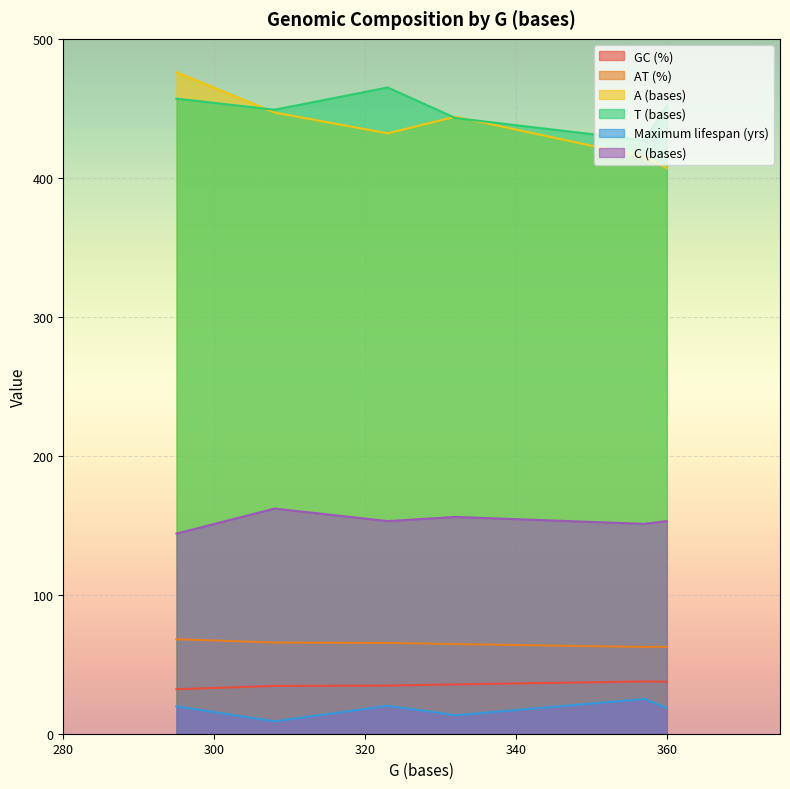

True or false: T (bases) and AT (%) cross at least once.

False